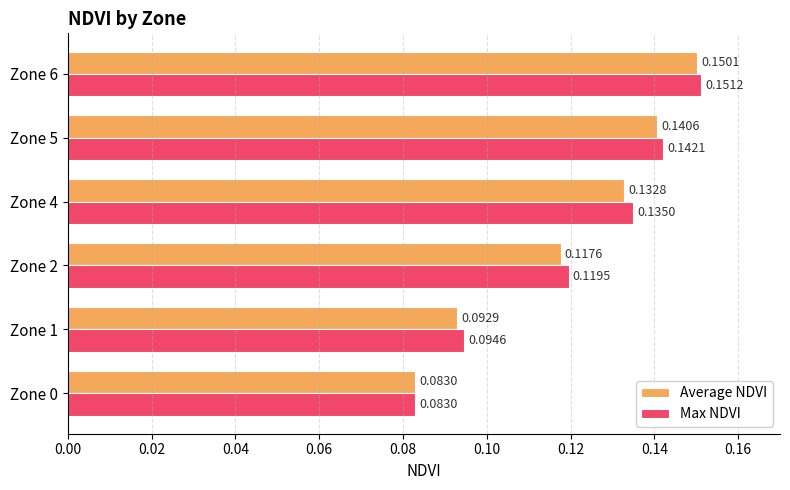

What is the sum of all Max NDVI values?

0.7